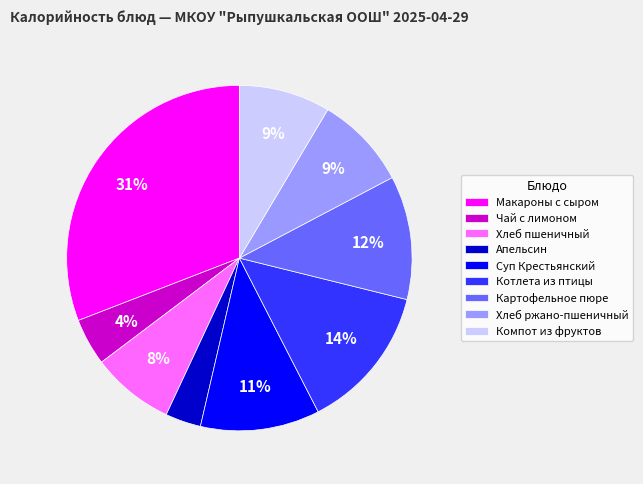

Which category has the smallest portion of the pie?

Апельсин